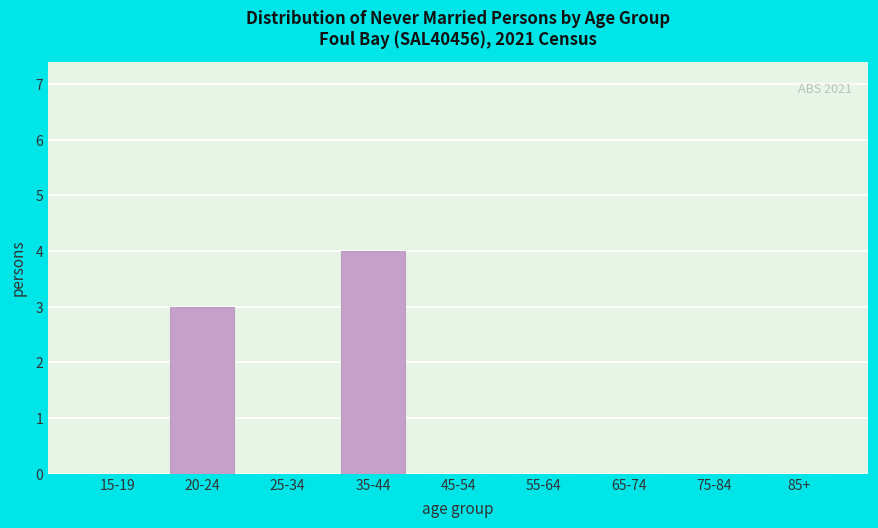

Reading left to right, extract all data points from this chart.

15-19=0	20-24=3	25-34=0	35-44=4	45-54=0	55-64=0	65-74=0	75-84=0	85+=0